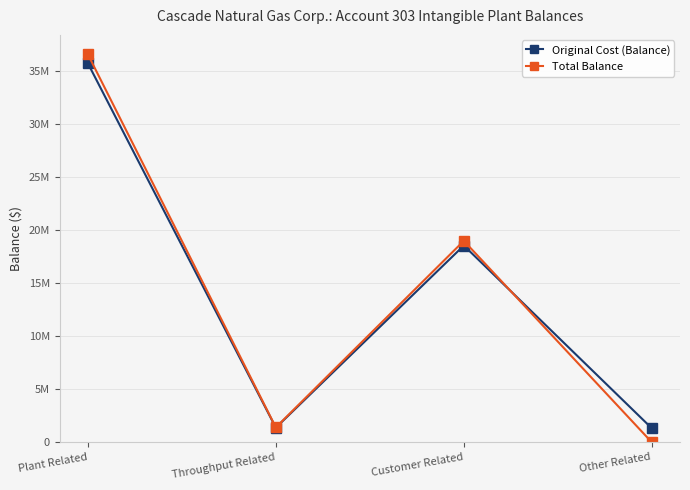

What is the label of the 3rd point from the left?

Customer Related